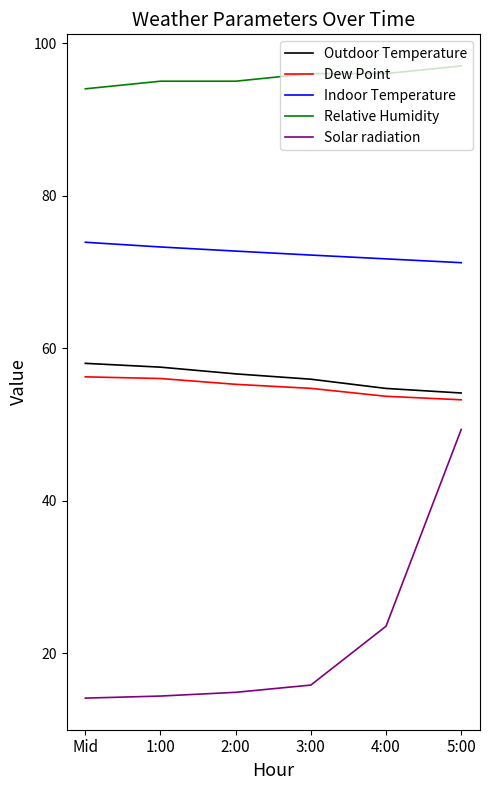

Is the value of Indoor Temperature at 2:00 greater than the value of Dew Point at 1:00?

Yes